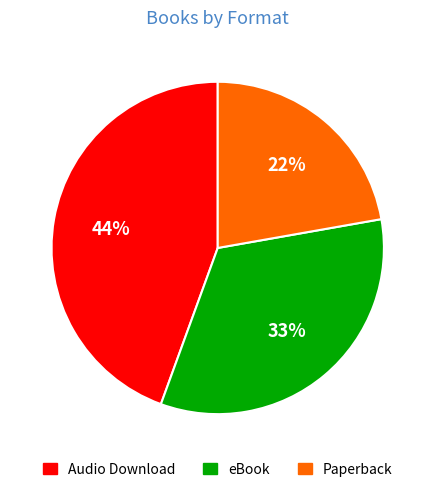

To the nearest percent, what is the average slice percentage?

33%